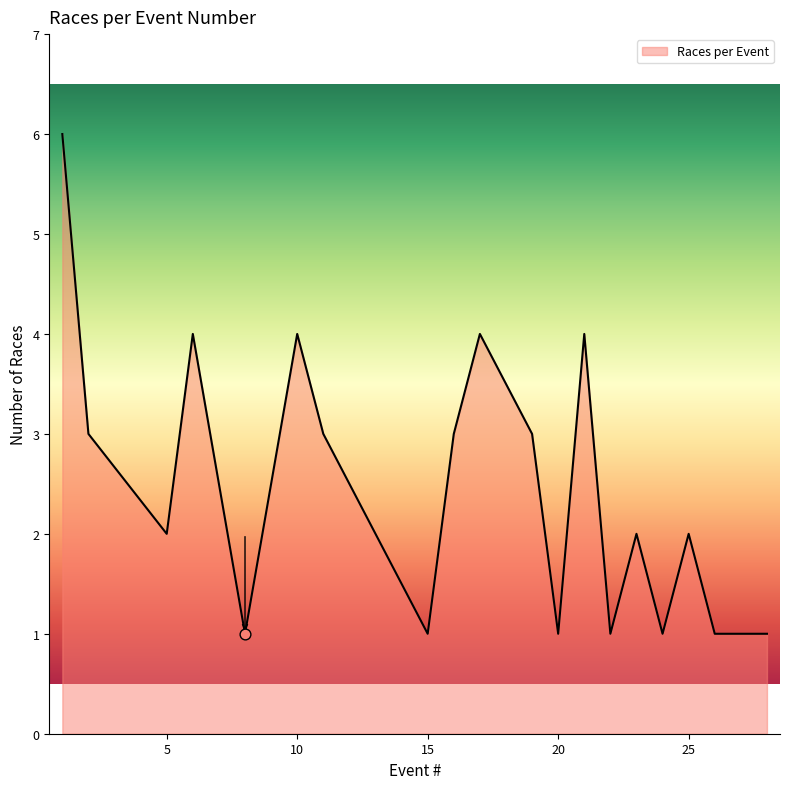

What is the greatest value displayed?

6